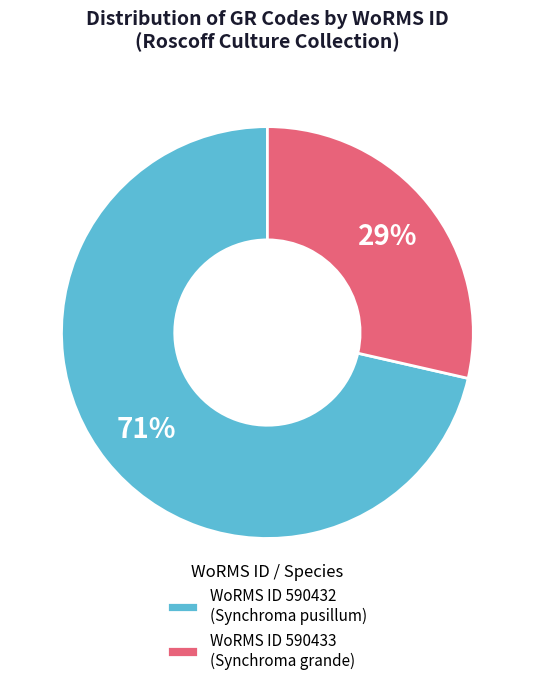

Is it true that WoRMS ID 590433 (Synchroma grande) is 29% of the pie?

True